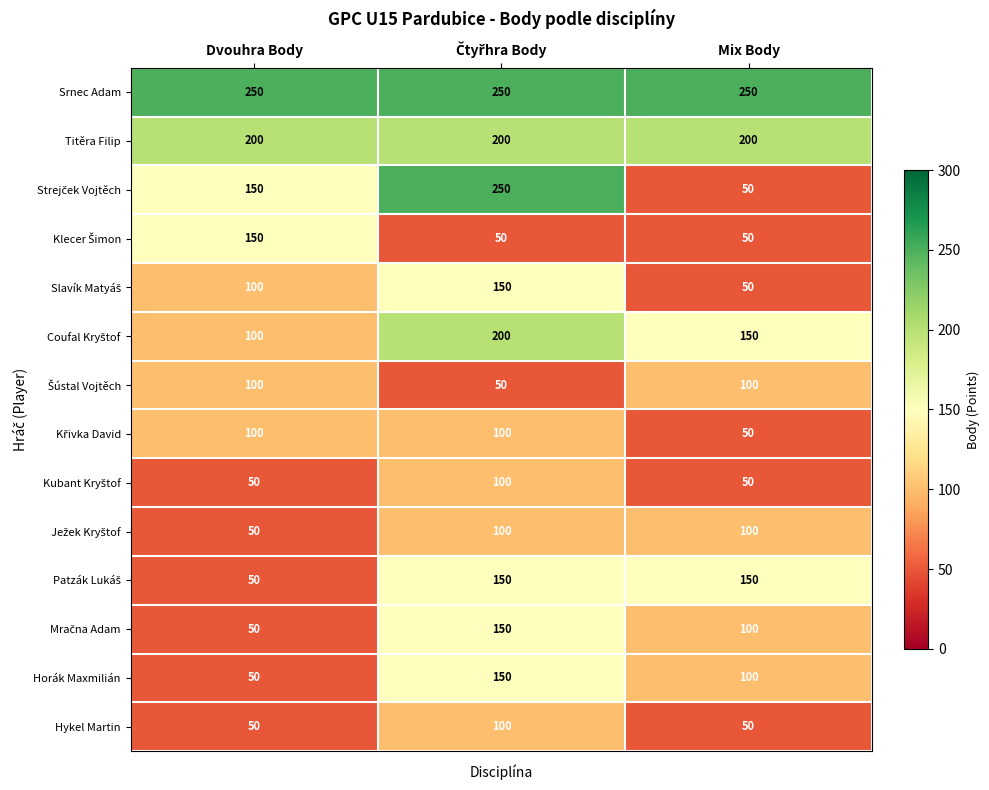

What is the approximate value of Hykel Martin at Dvouhra Body?

50